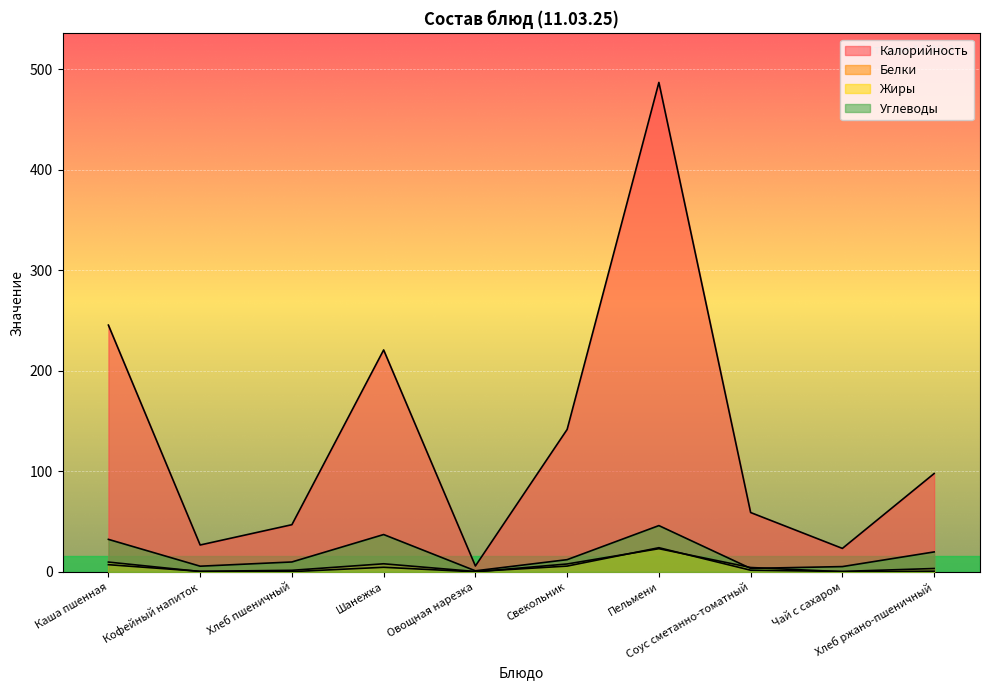

How many data points does each series have?

10